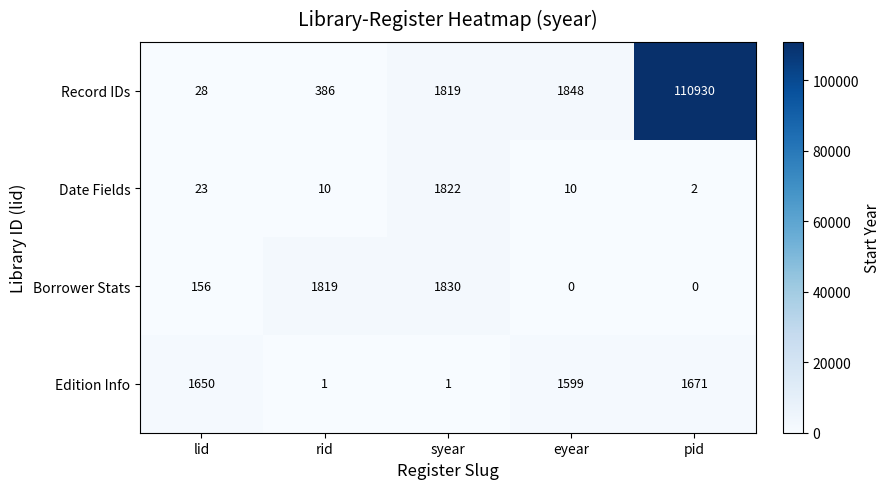

At which category is the sum across all series the highest?

pid